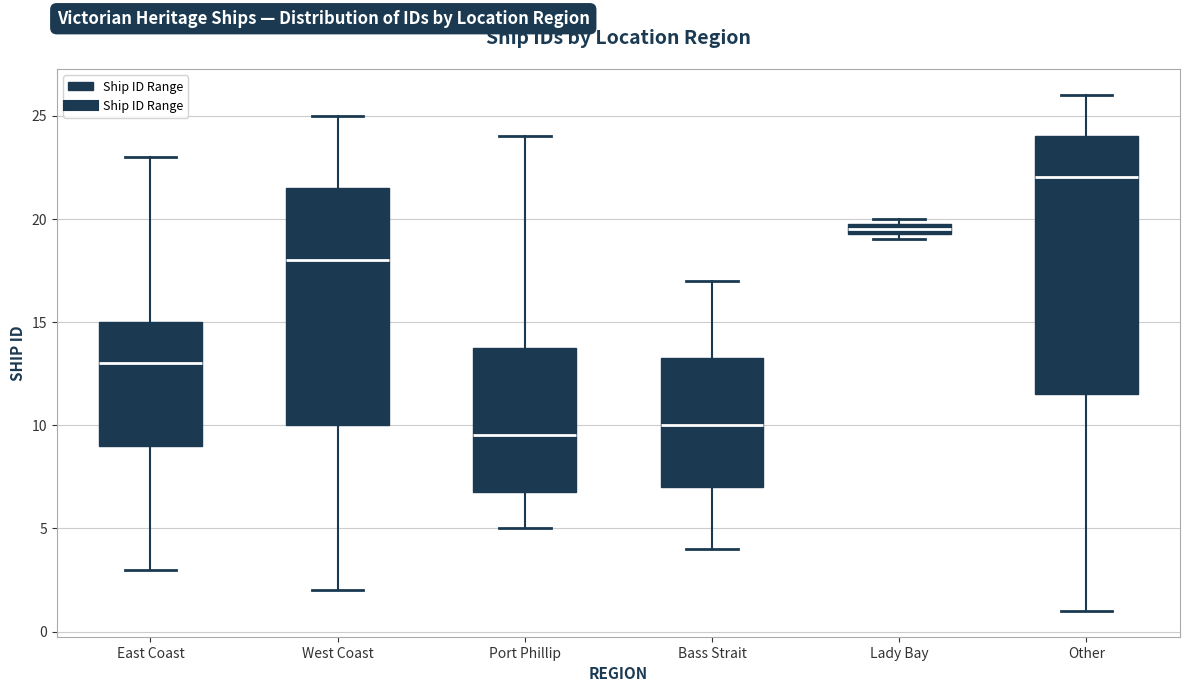

Comparing the boxes themselves (not the whiskers), which one is the tallest?

Other